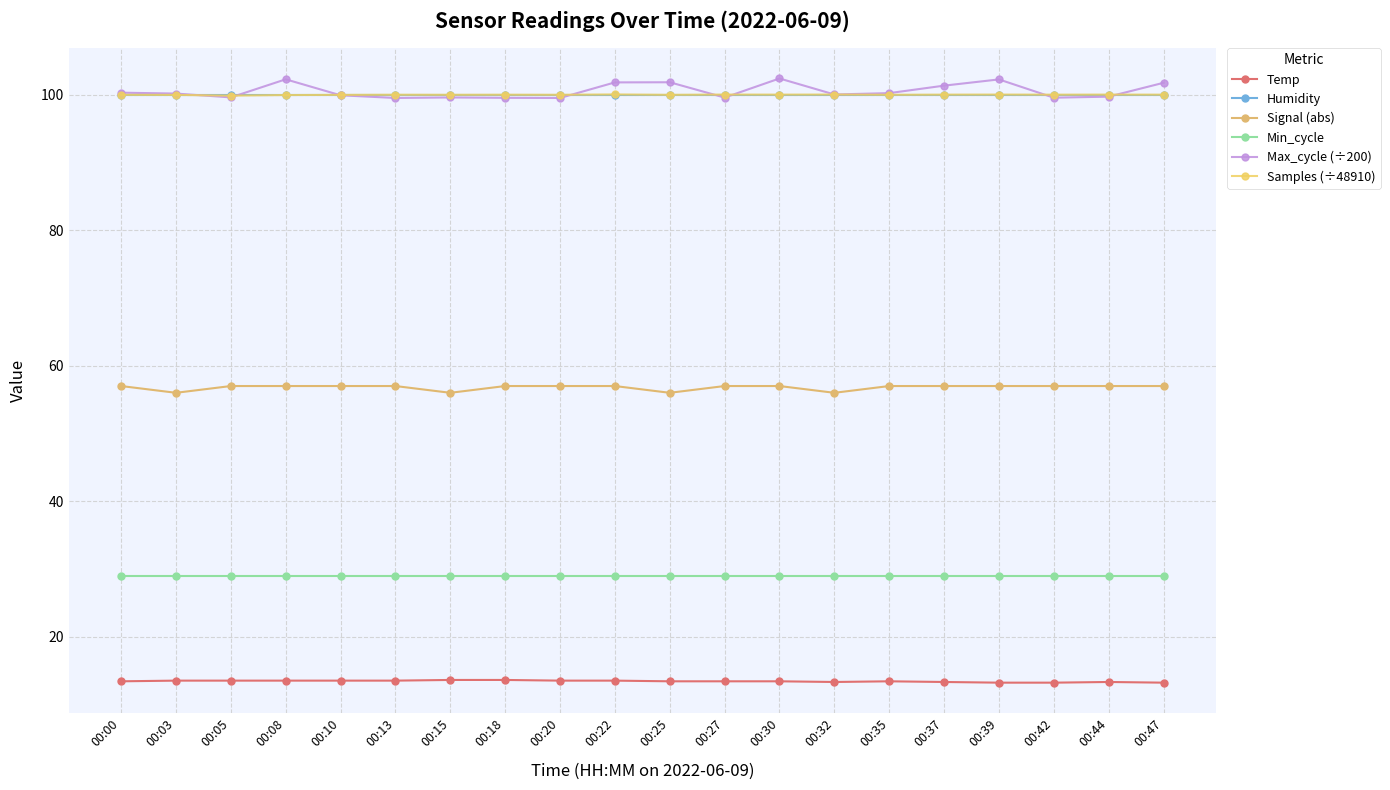

After their last crossing, which series has the higher values: Max_cycle (÷200) or Samples (÷48910)?

Max_cycle (÷200)